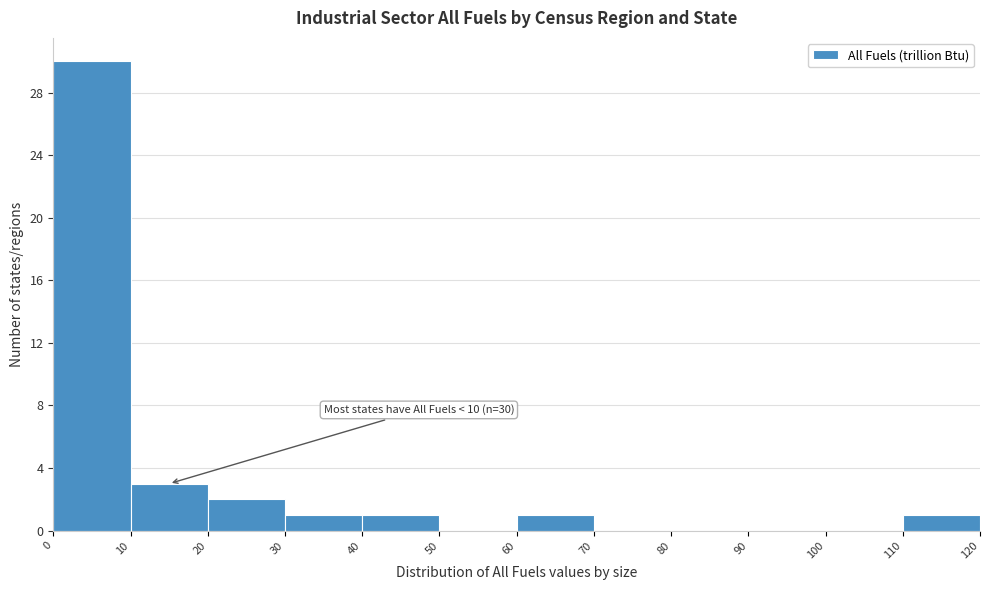

Which range on the x-axis has the tallest bar?

0 to 10